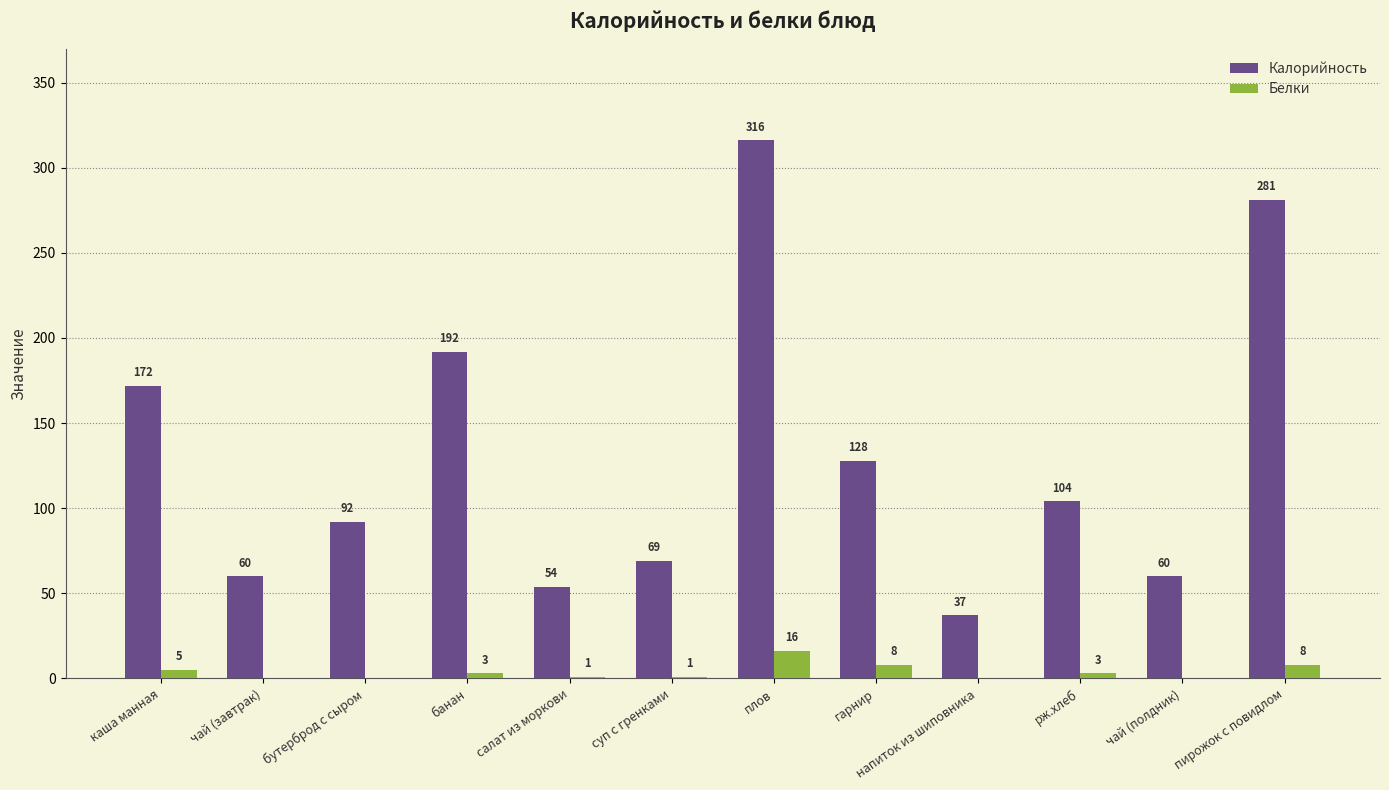

Which category has the highest value across all series?

плов